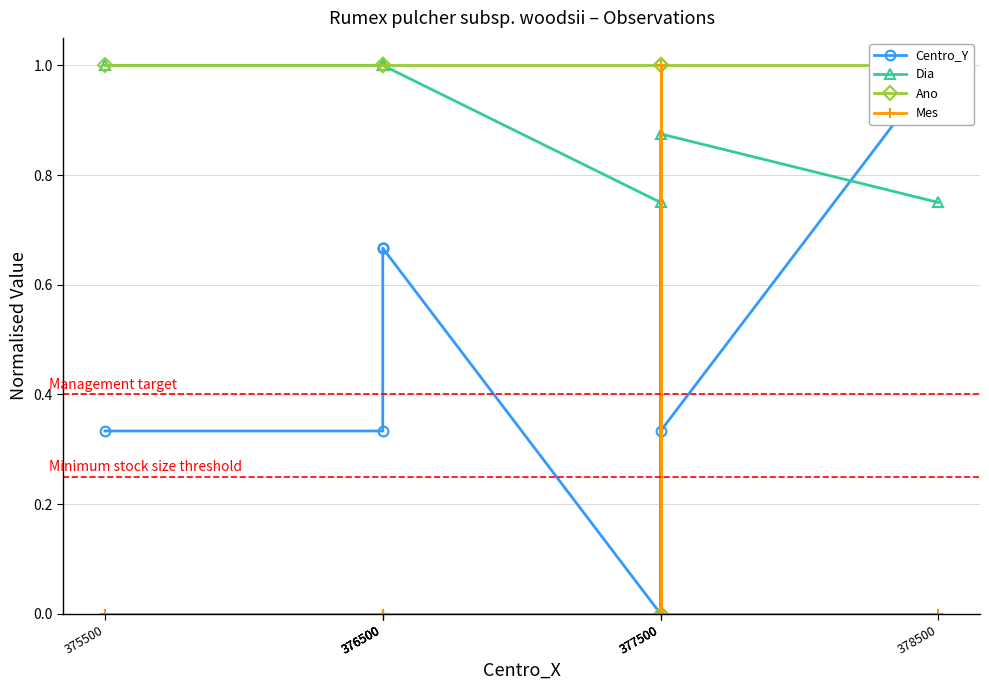

What is the difference between the maximum and second lowest values in the Dia series?

0.2